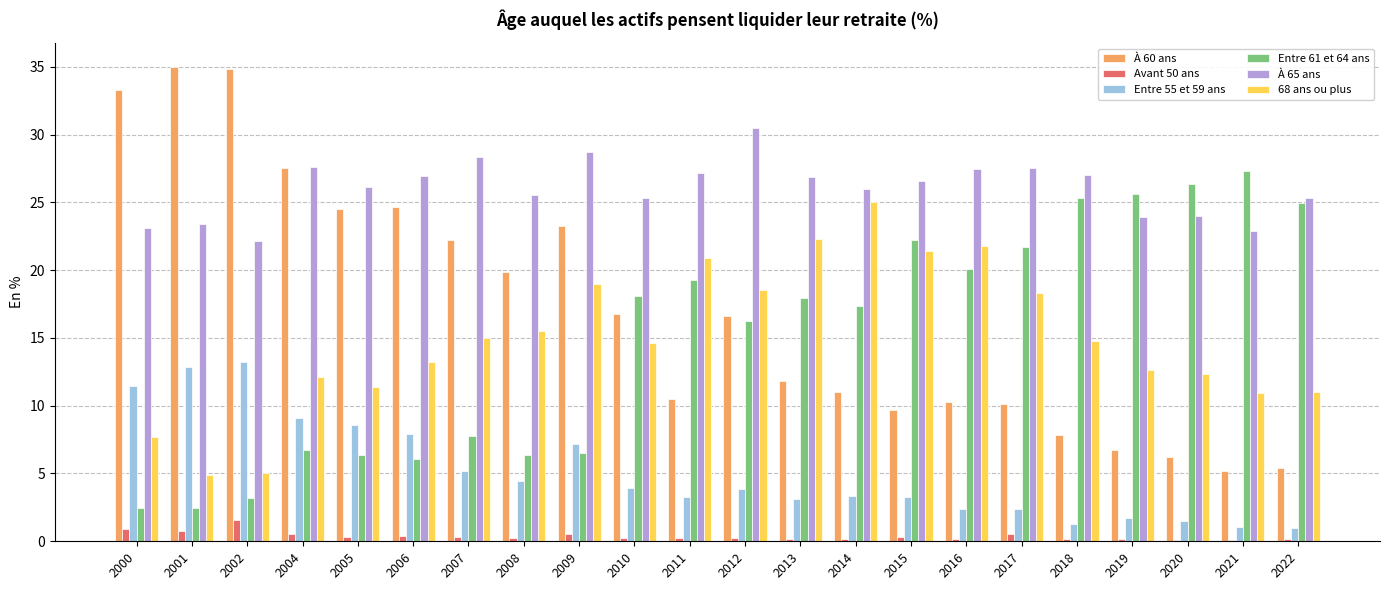

Does the chart contain stacked bars?

No